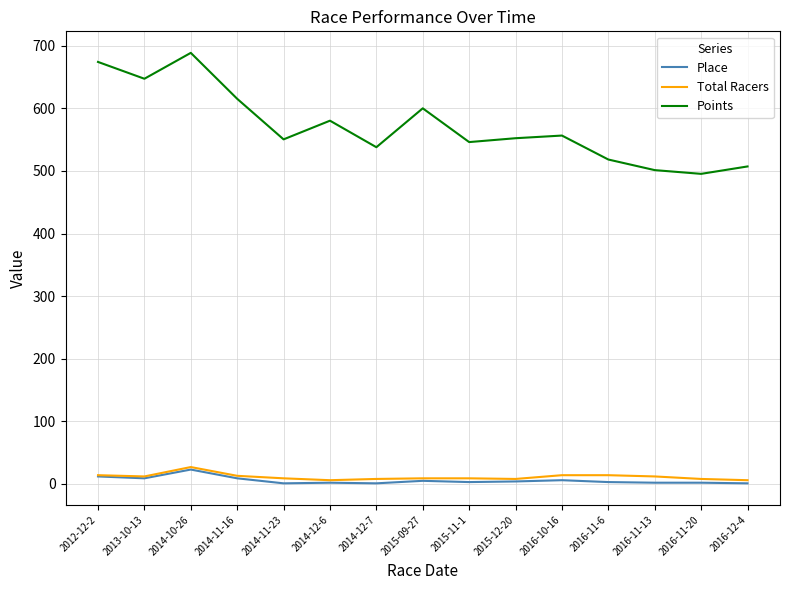

At which label does Points first exceed 552?

2012-12-2